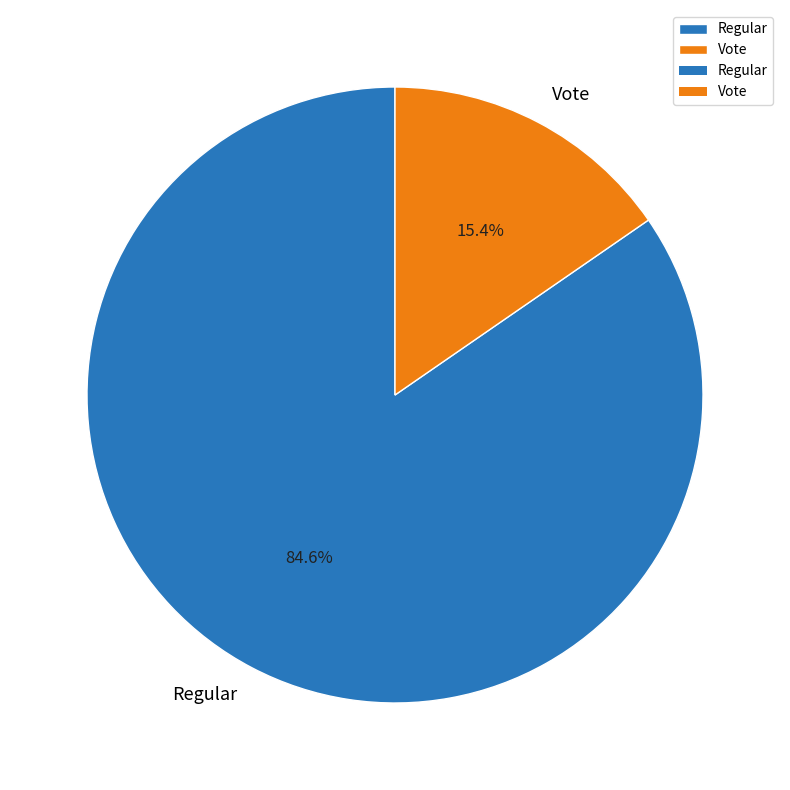

Which category has the smallest portion of the pie?

Vote